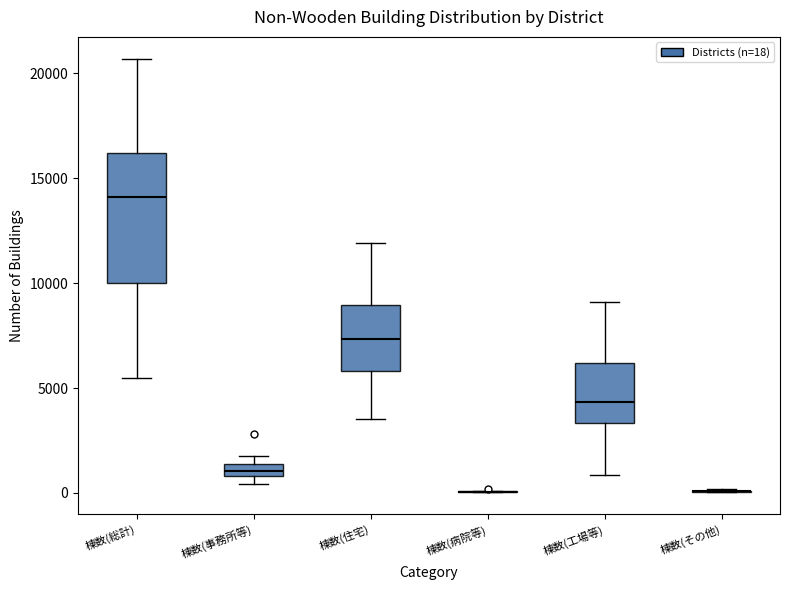

Which box is the tallest, from its lower edge to its upper edge?

棟数(総計)